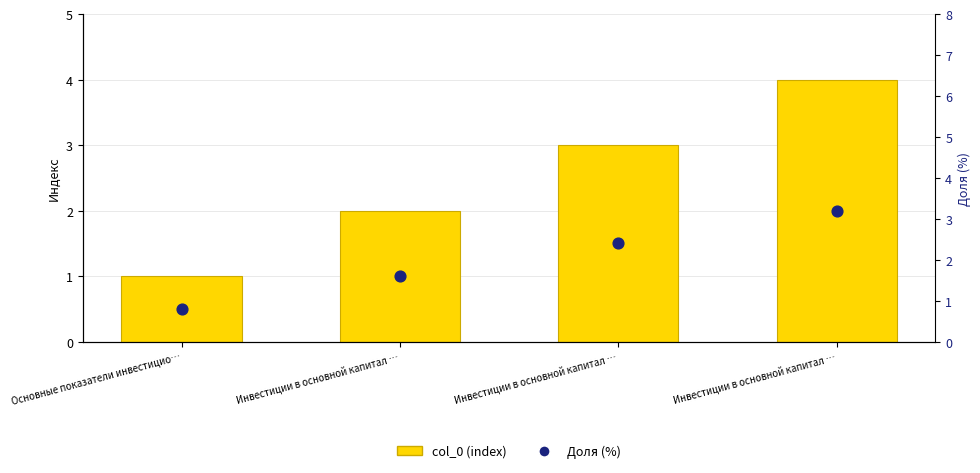

Which series has the largest total across all categories?

col_0 (index)